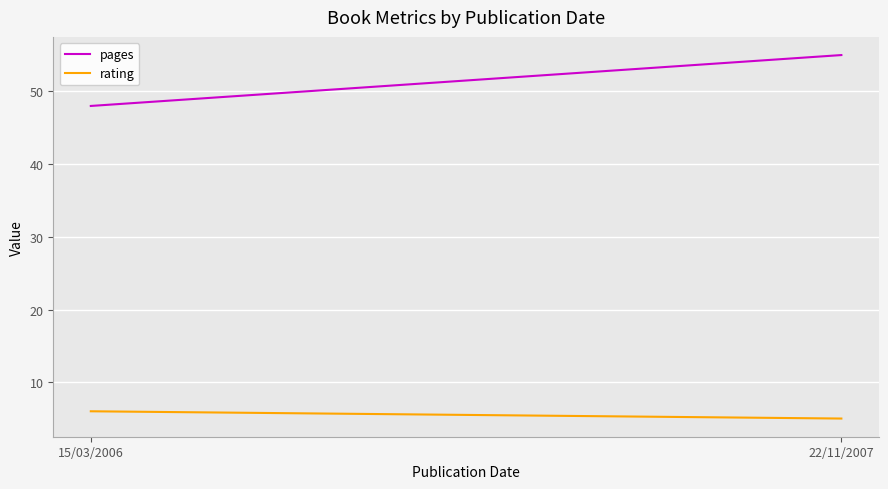

Reading right to left, list all the values displayed in this chart.

pages: 22/11/2007=55	15/03/2006=48
rating: 22/11/2007=5	15/03/2006=6